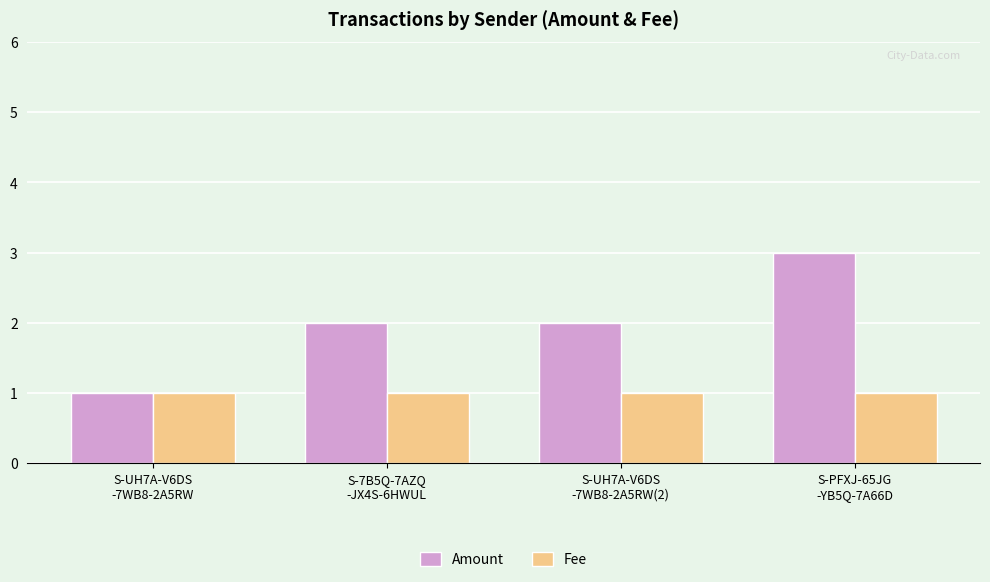

What position from the left is S-UH7A-V6DS
-7WB8-2A5RW?

1